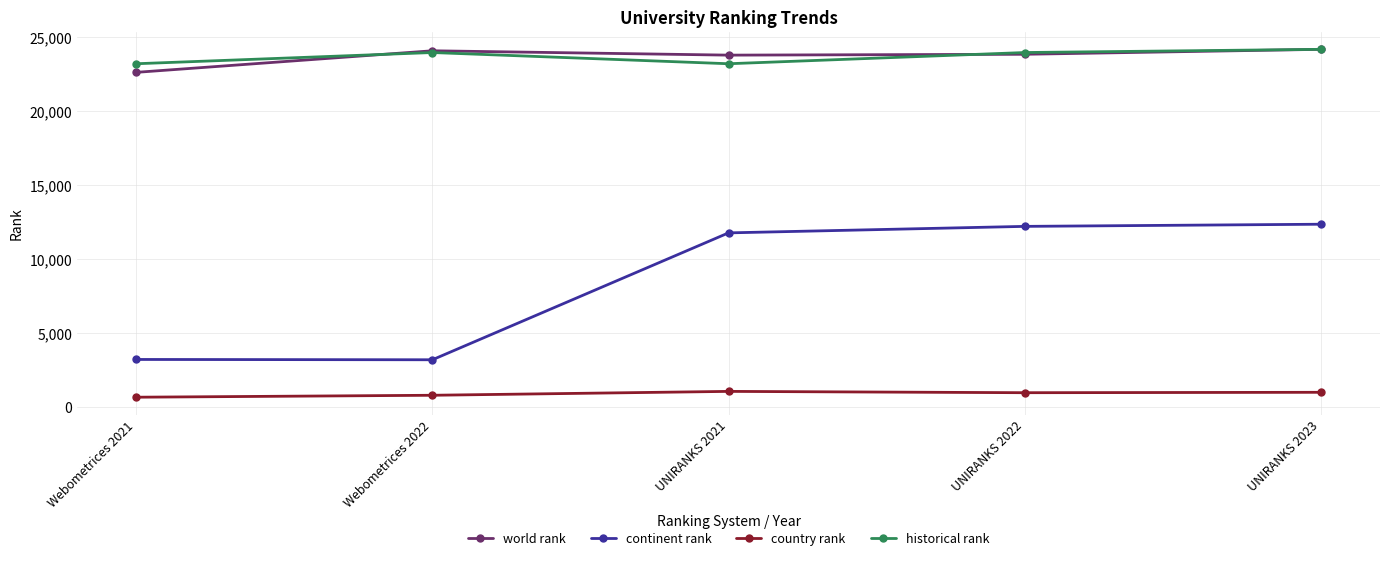

Which series has the widest spread of values?

continent rank